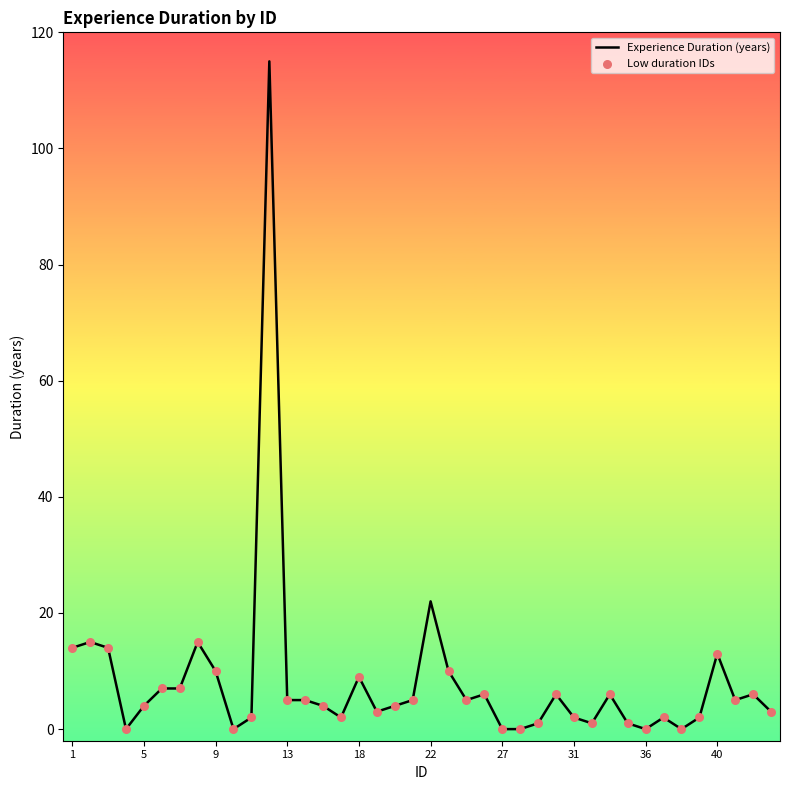

What is the maximum value shown in the chart?

115